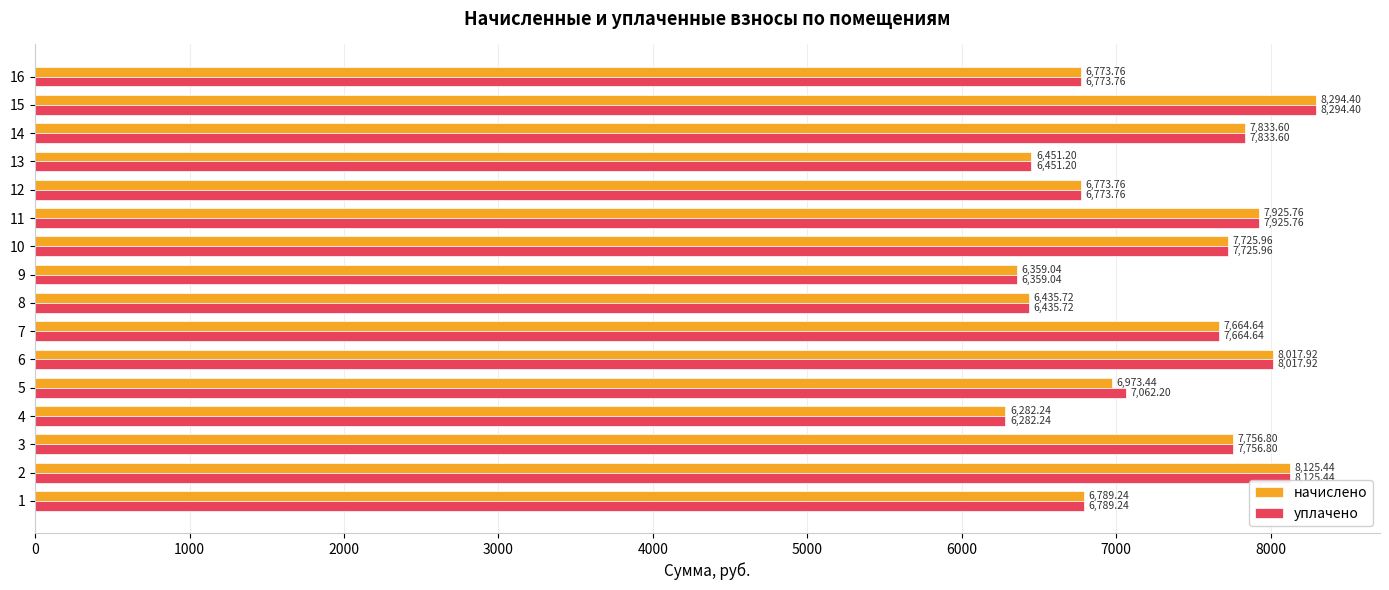

What is the difference between the начислено values at 6 and 5?

1044.5